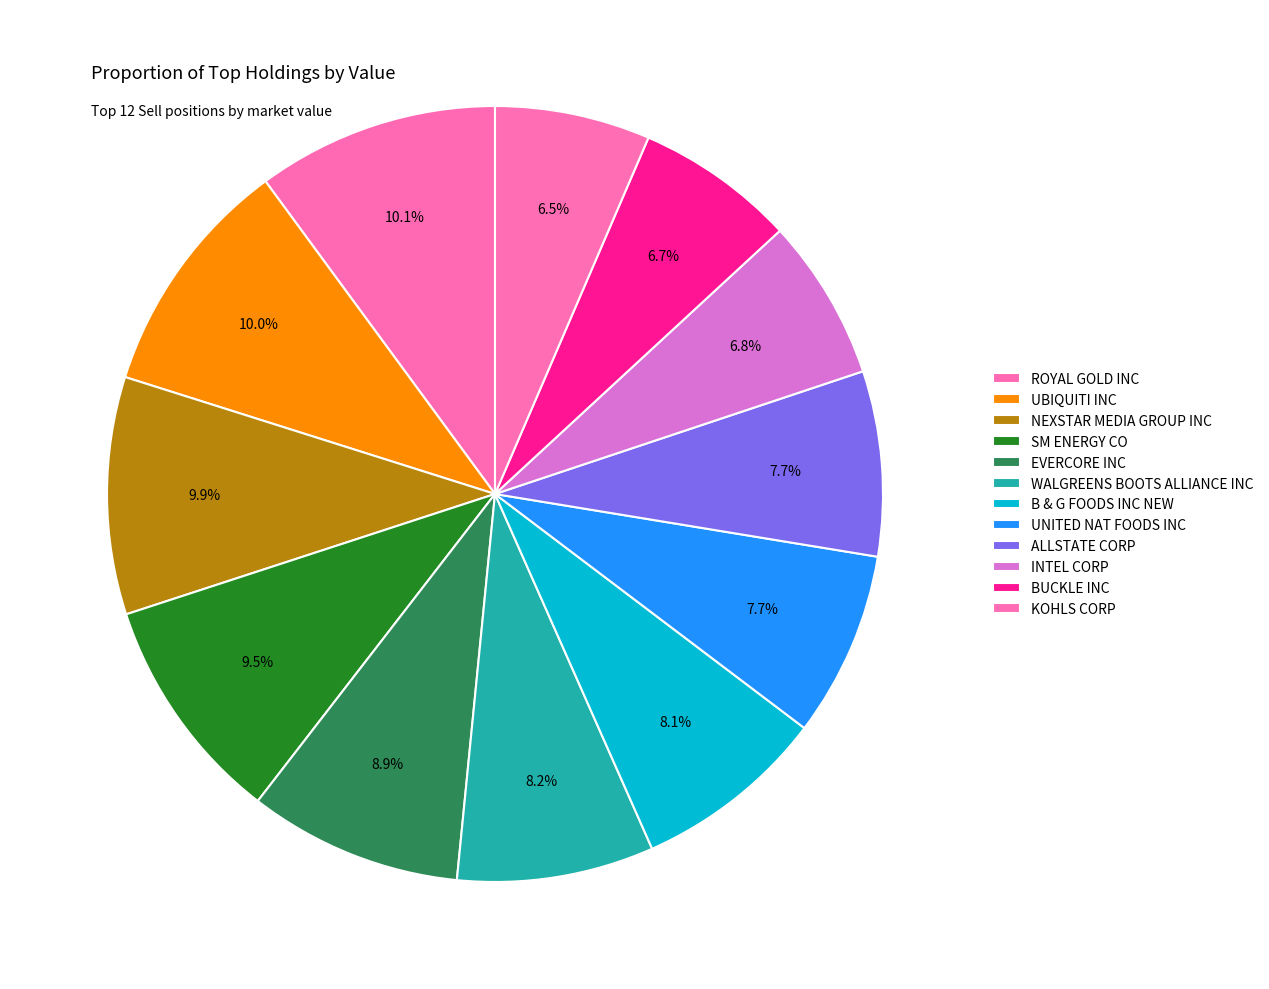

Is it true that WALGREENS BOOTS ALLIANCE INC is 1% of the pie?

False